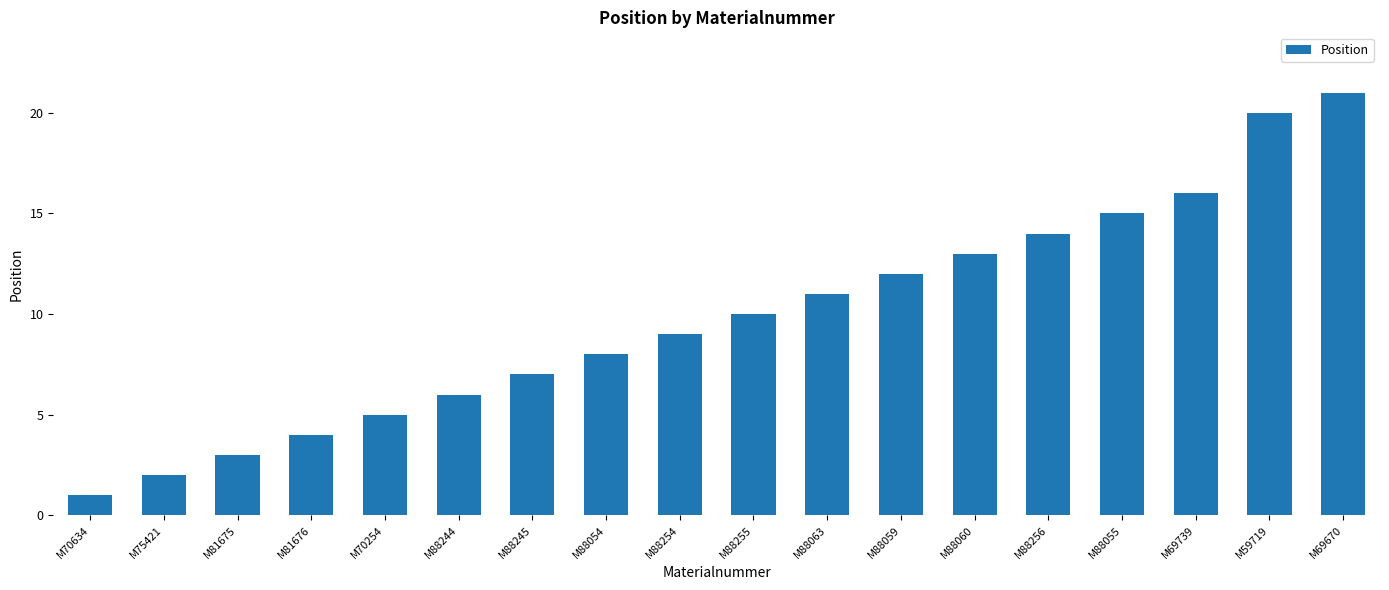

Which has a higher value, M88054 or M88256?

M88256